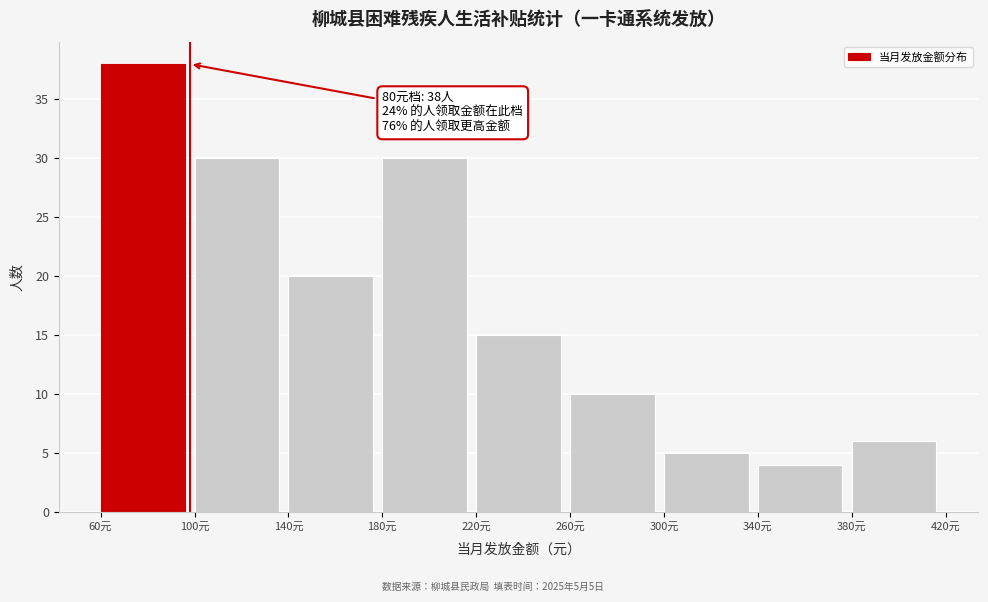

Which range on the x-axis has the tallest bar?

60 to 100